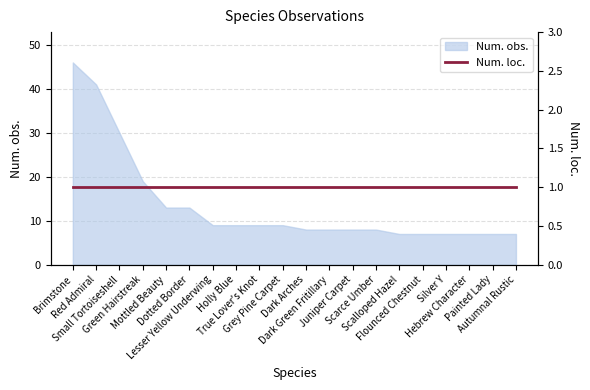

What is the lowest value of the Num. obs. series?

7